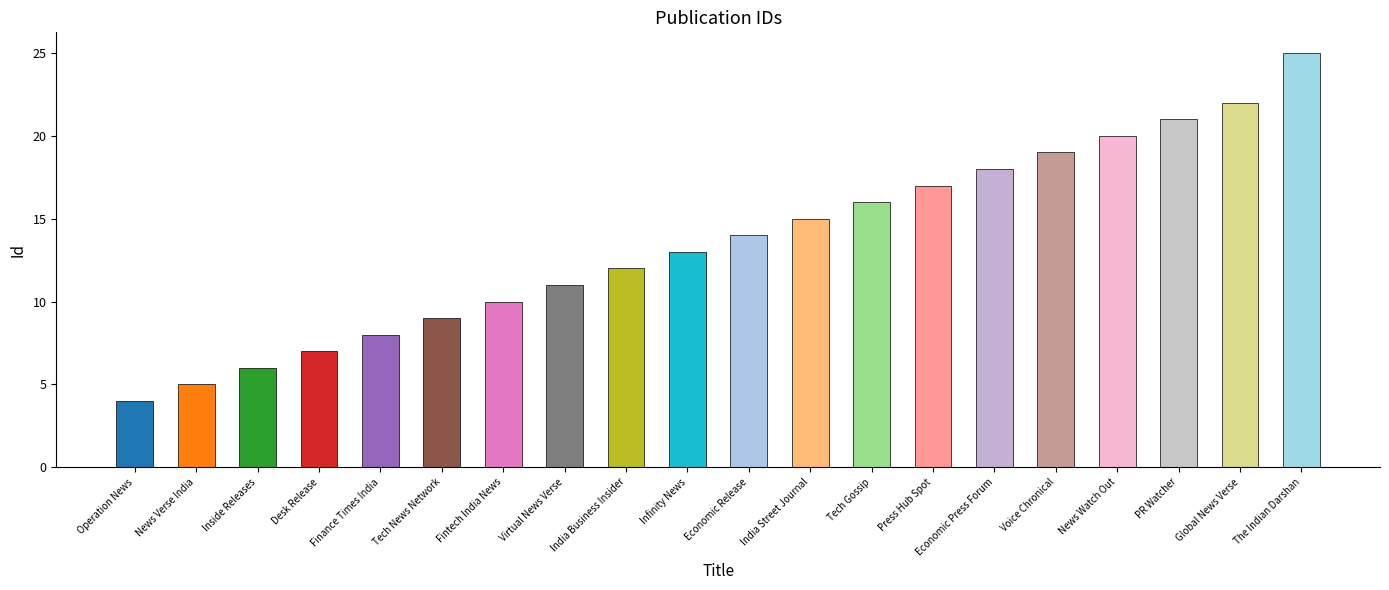

What is the label of the 2nd bar from the right?

Global News Verse